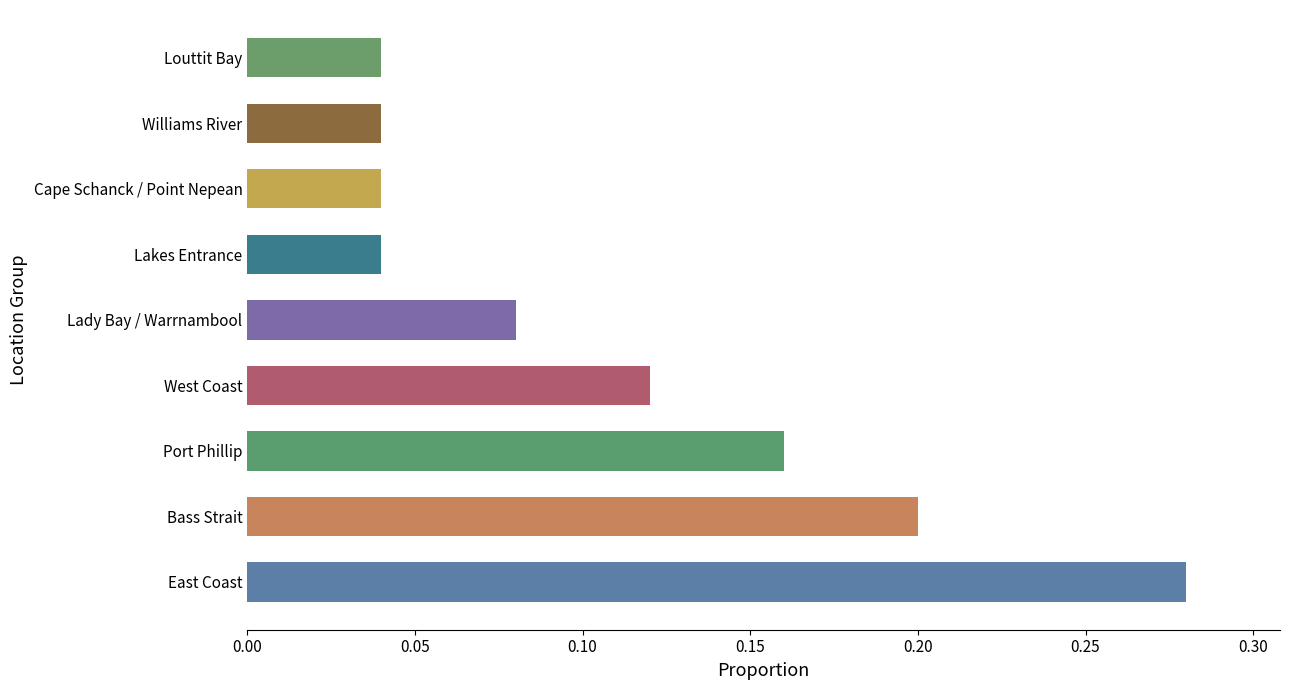

How many bars are there in total?

9